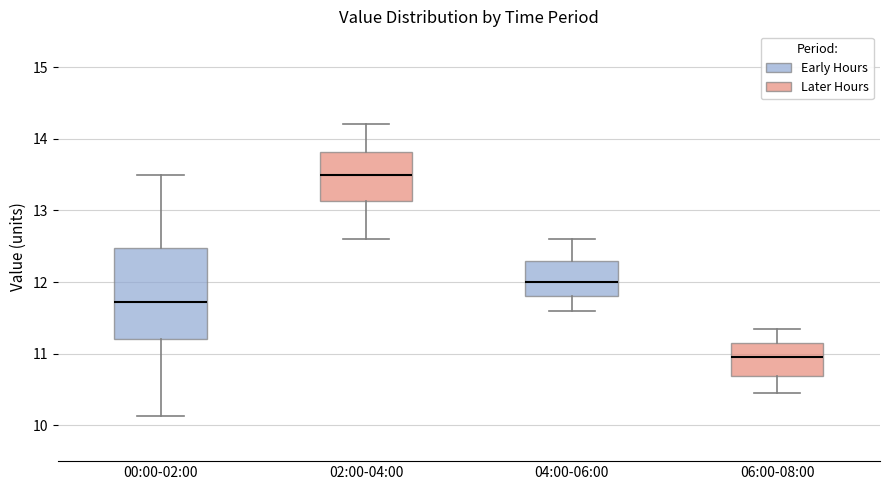

Which box is the tallest, from its lower edge to its upper edge?

00:00-02:00